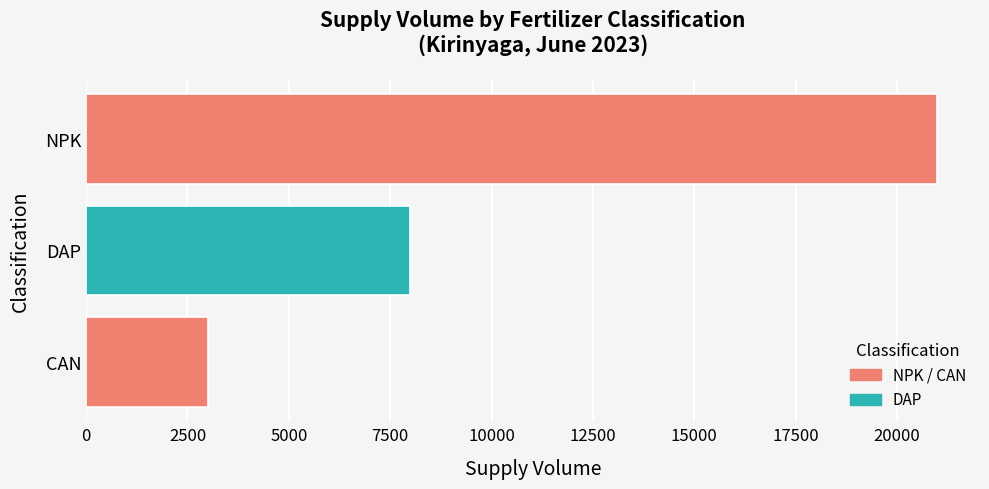

How many distinct data groups are displayed?

1